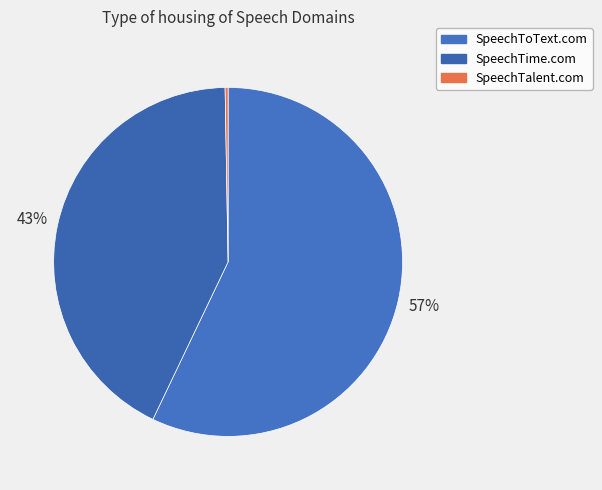

Is it true that SpeechTalent.com is 6% of the pie?

False